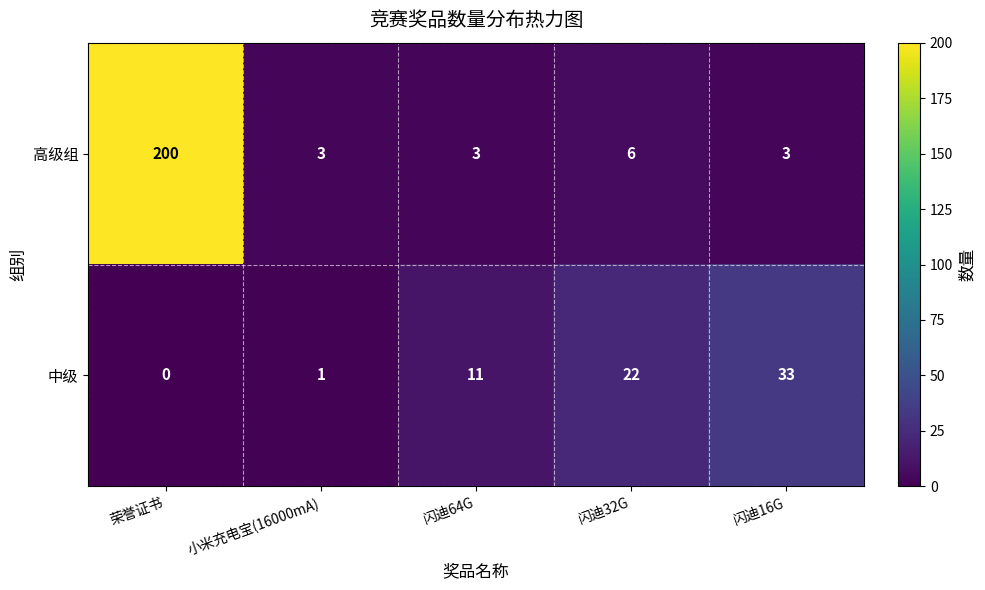

At which category is the sum across all series the highest?

荣誉证书